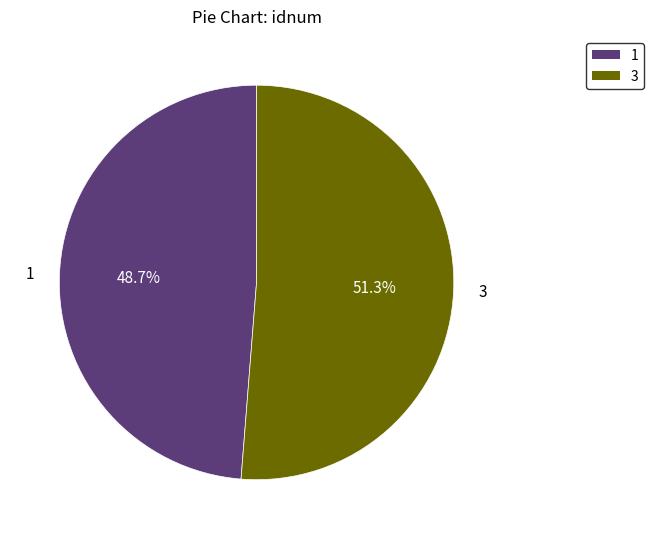

Is there any slice that represents more than half of the pie?

Yes